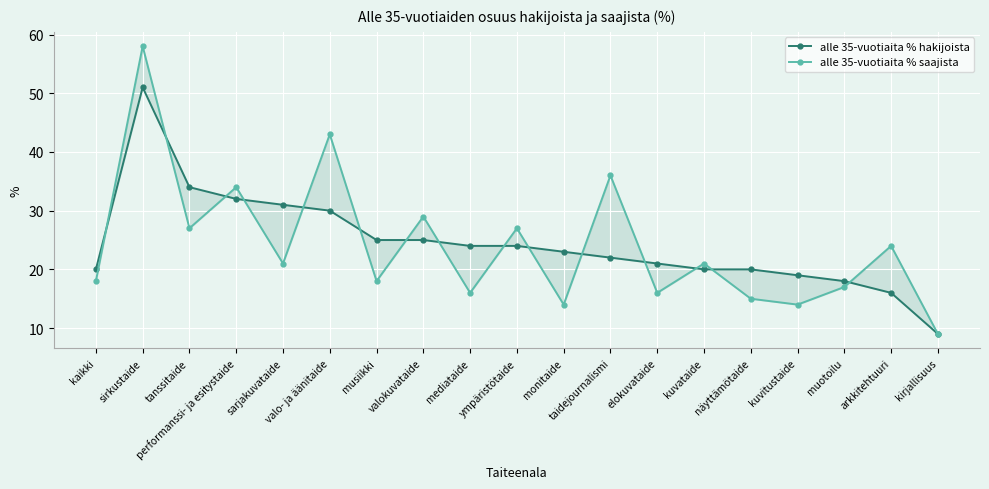

How many distinct data groups are displayed?

2